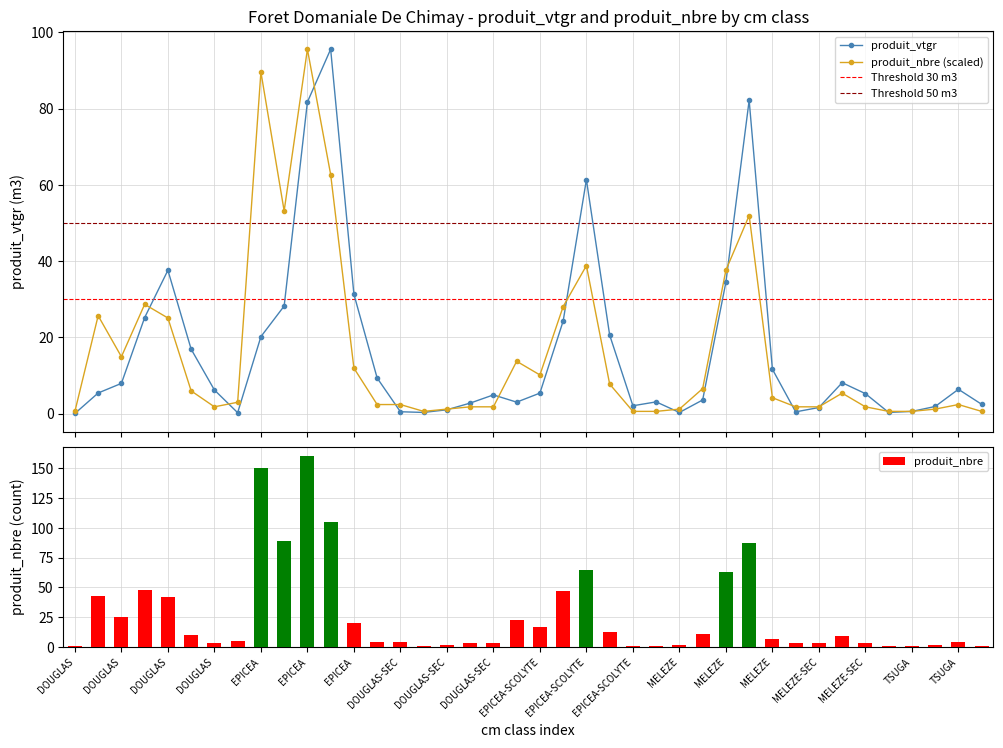

What is the minimum value shown in the chart?

0.1